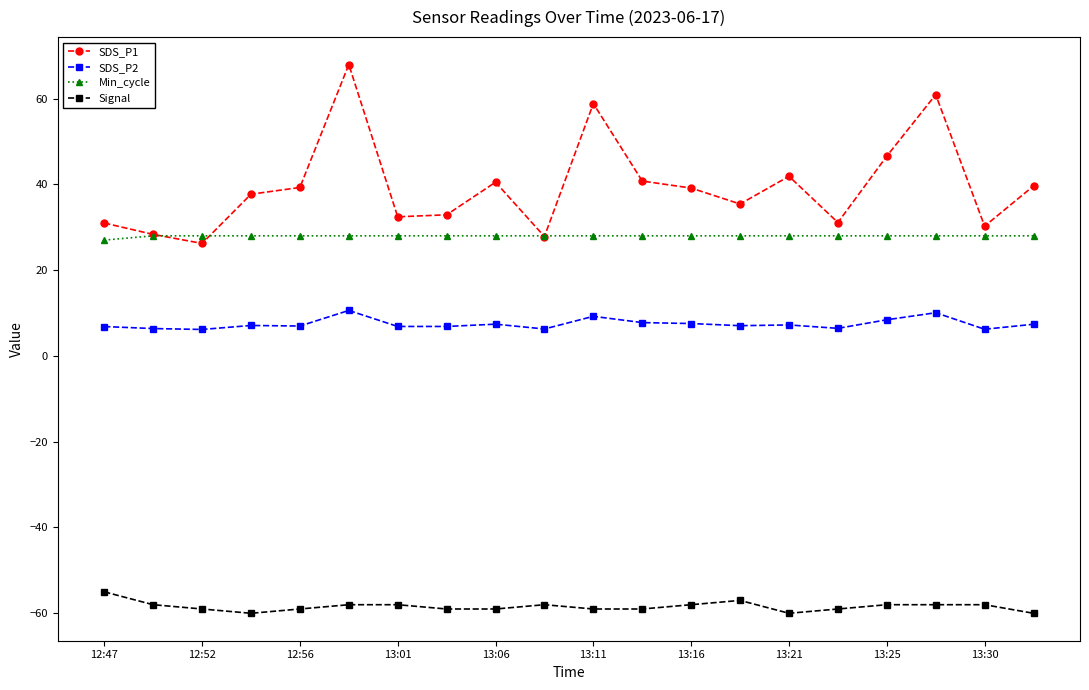

Which series has the largest total across all categories?

SDS_P1